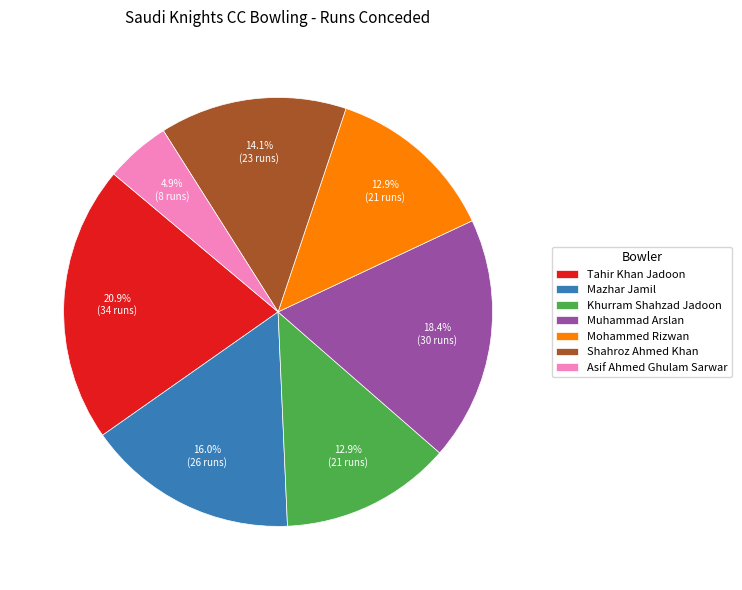

Is there a majority slice in this chart?

No